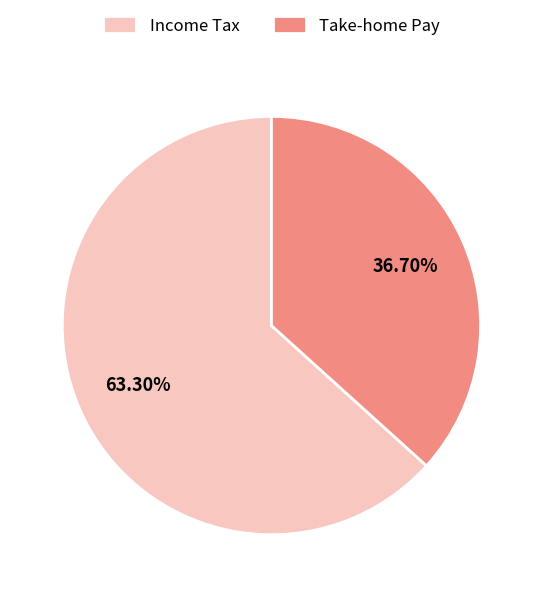

Which has a higher value, Take-home Pay or Income Tax?

Income Tax